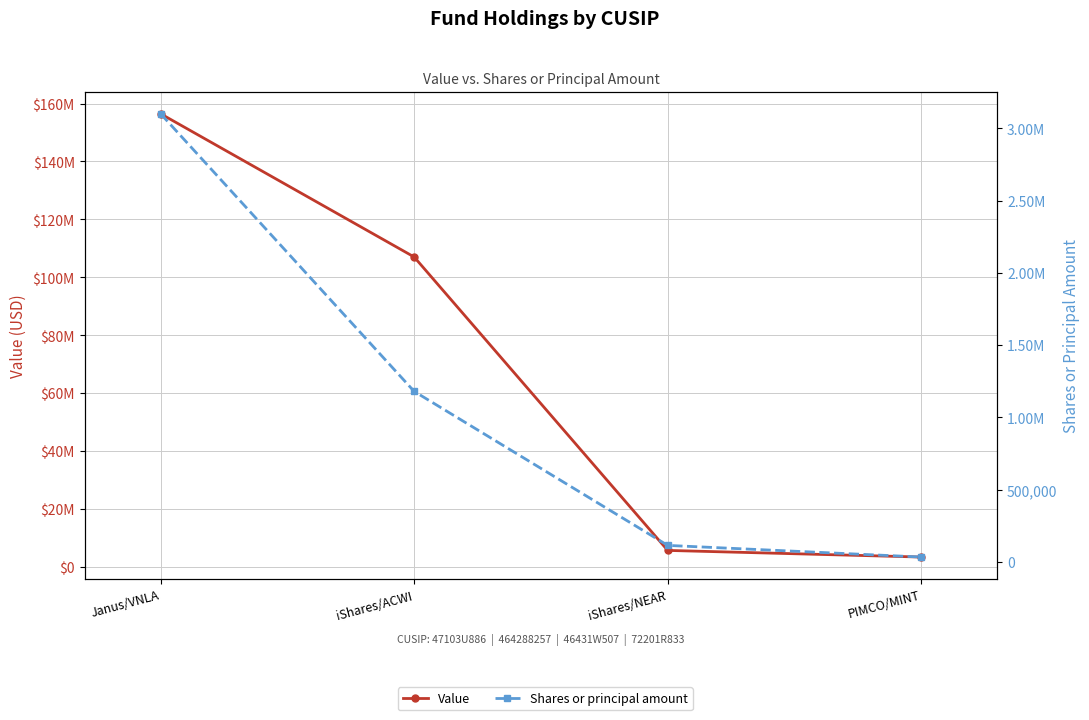

What is the lowest value of the Value series?

3439000